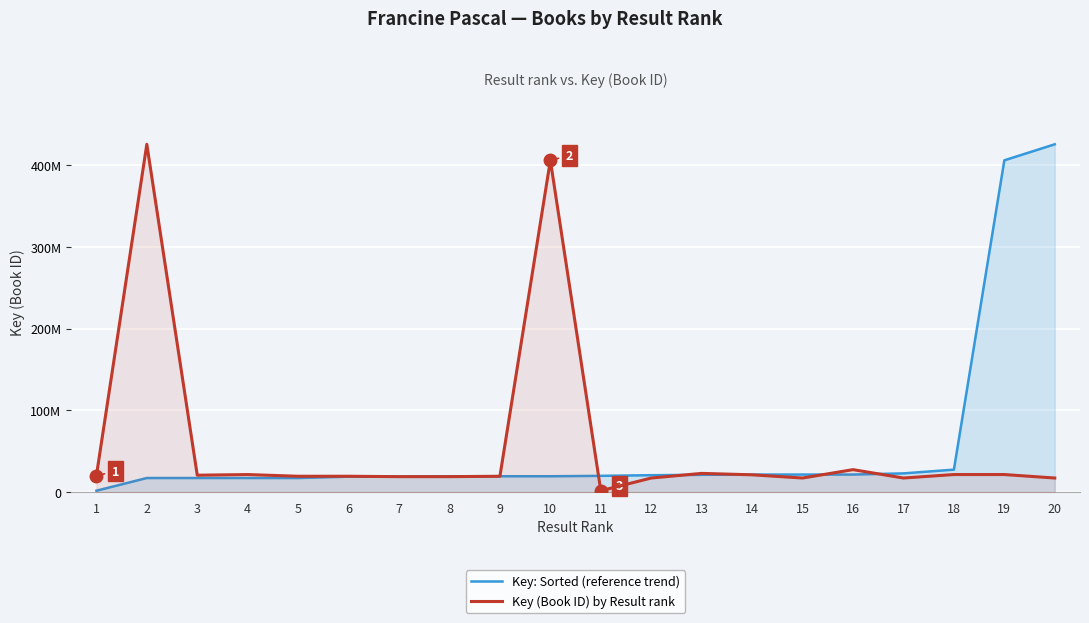

What is the minimum value for Key (Book ID) by Result rank?

1554698